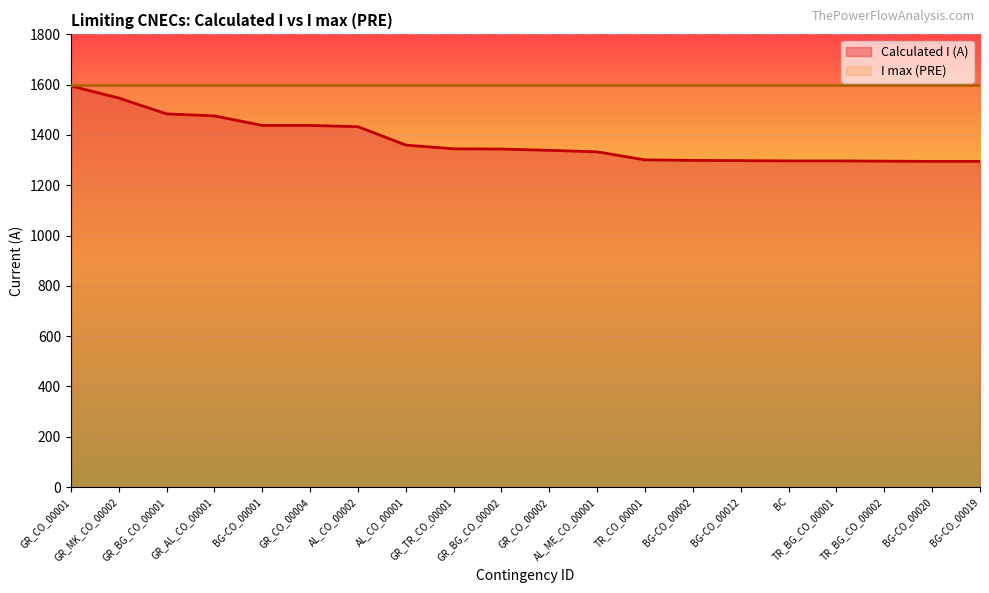

What is the smallest value displayed?

1295